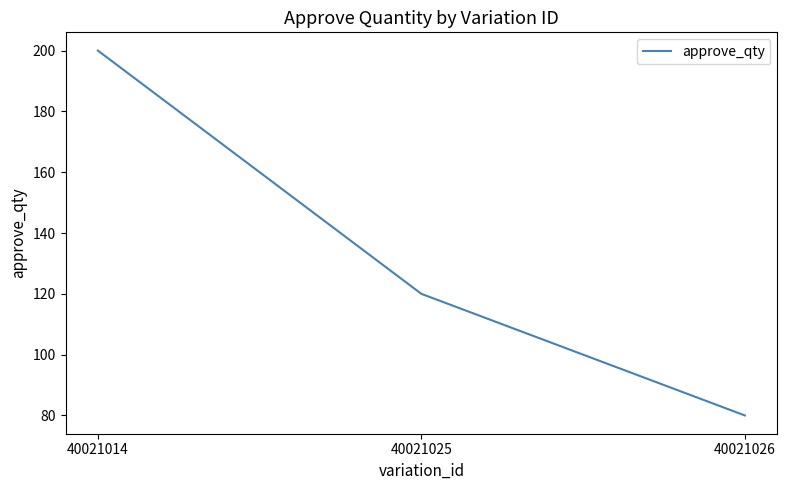

What is the ratio of the value at 40021025 to the value at 40021014?

0.6